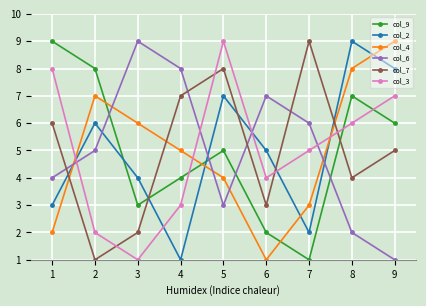

Which category has the lowest value in the col_2 series?

4